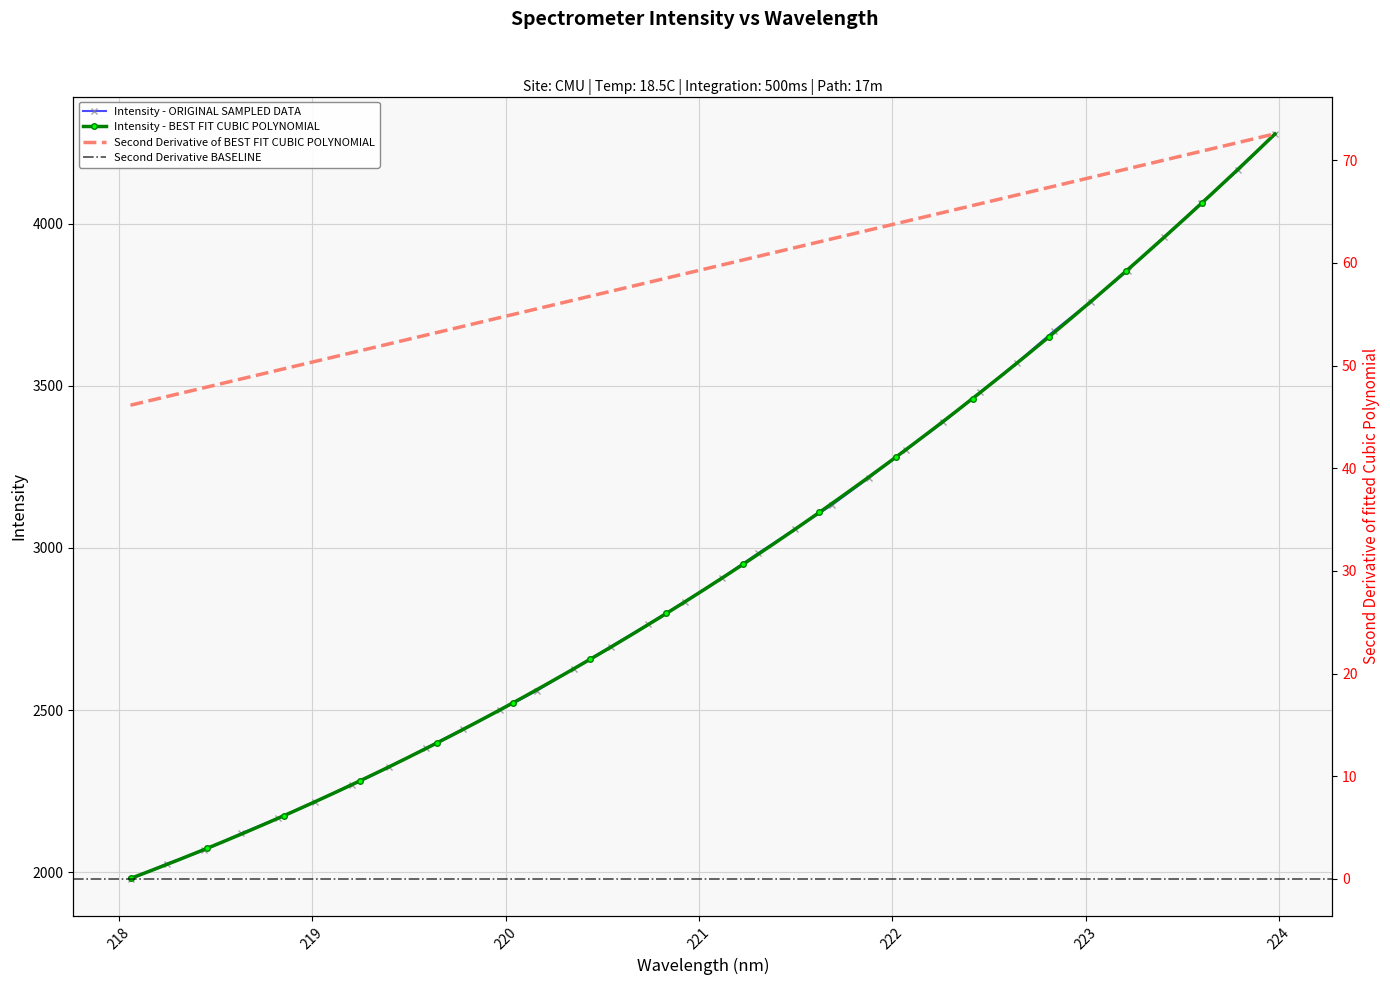

What is the value of the Intensity - ORIGINAL SAMPLED DATA point at the 2nd from the left?

2026.4